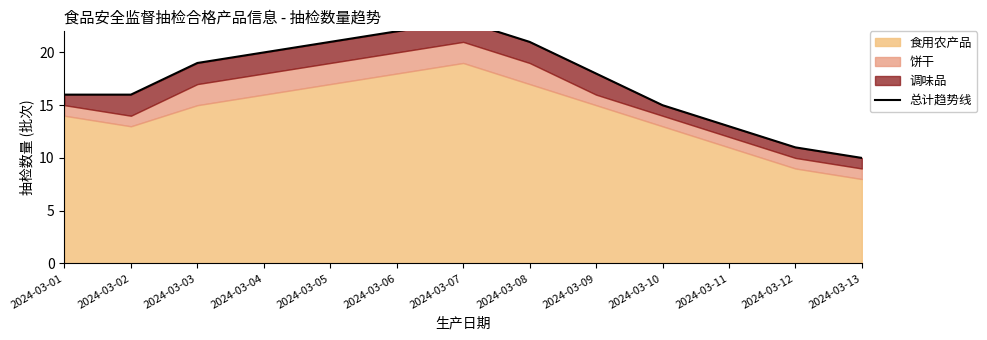

Does the chart have visible grid lines?

No